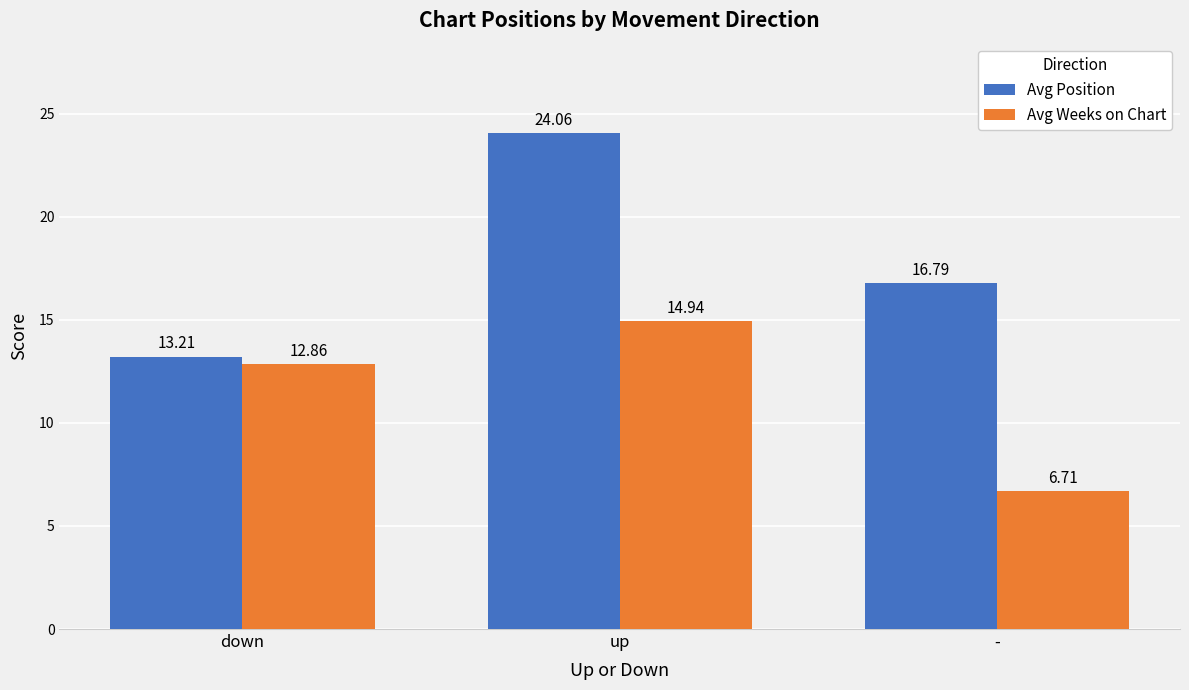

The Avg Position series shows 24.1 at up. True or false?

True